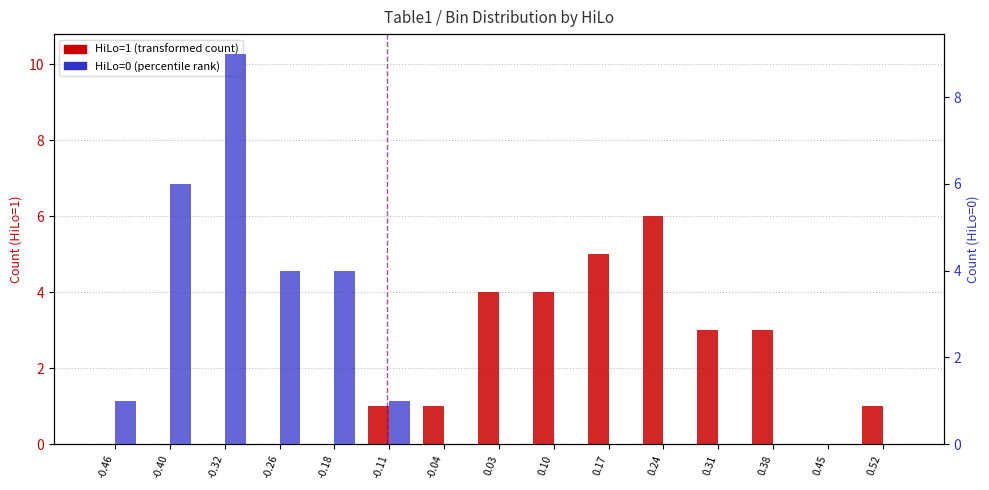

What is the label of the 11th bar from the left?

0.24